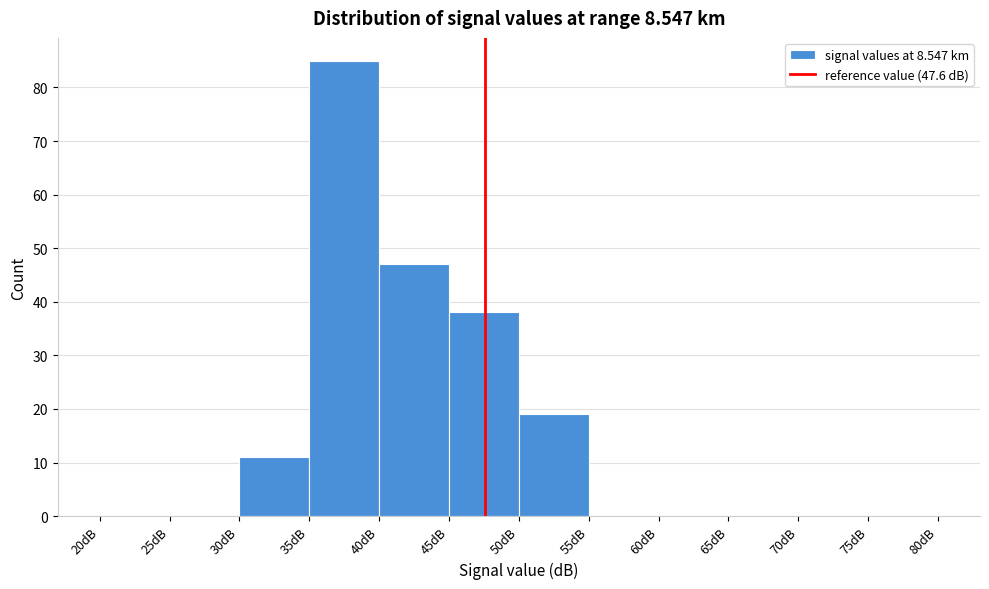

What is the height of the bar covering 45 to 50 on the x-axis? The values are not printed on the chart, so give them approximately, as read against the axis.

38